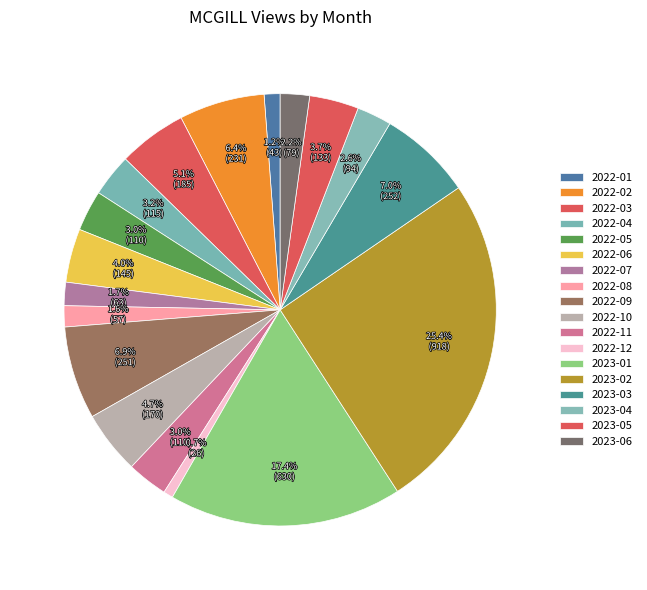

Between 2022-11 and 2023-01, which is larger?

2023-01